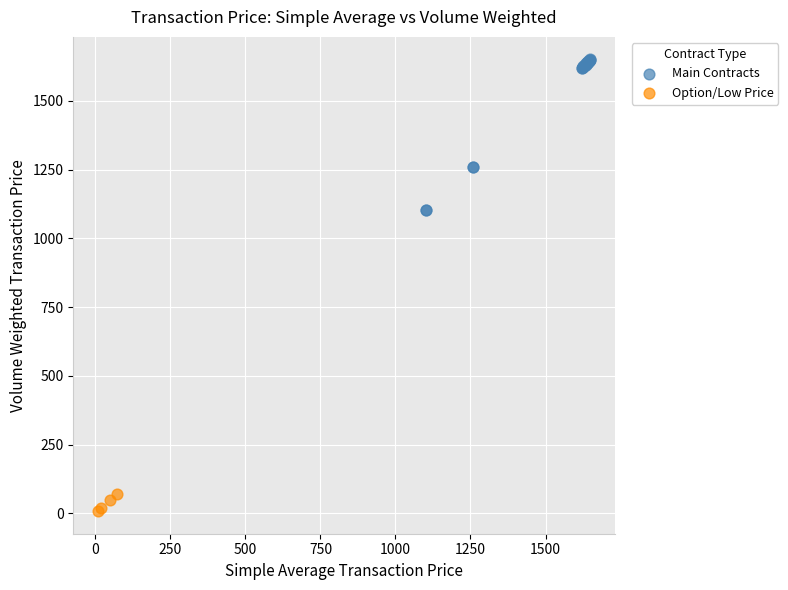

Which series reaches the maximum Y coordinate?

Main Contracts